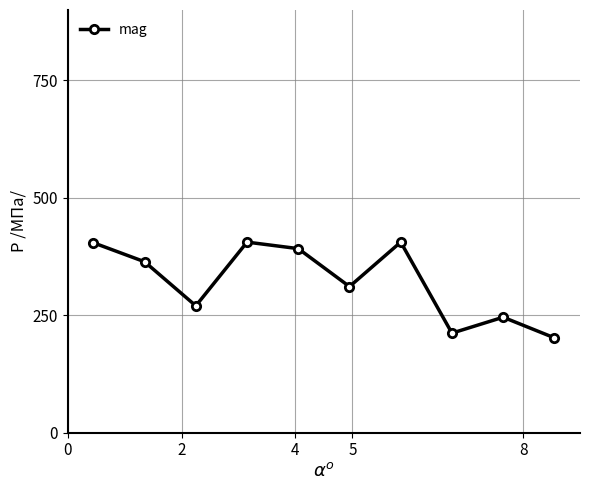

True or false: there are more than 1 points higher than both neighbors.

True